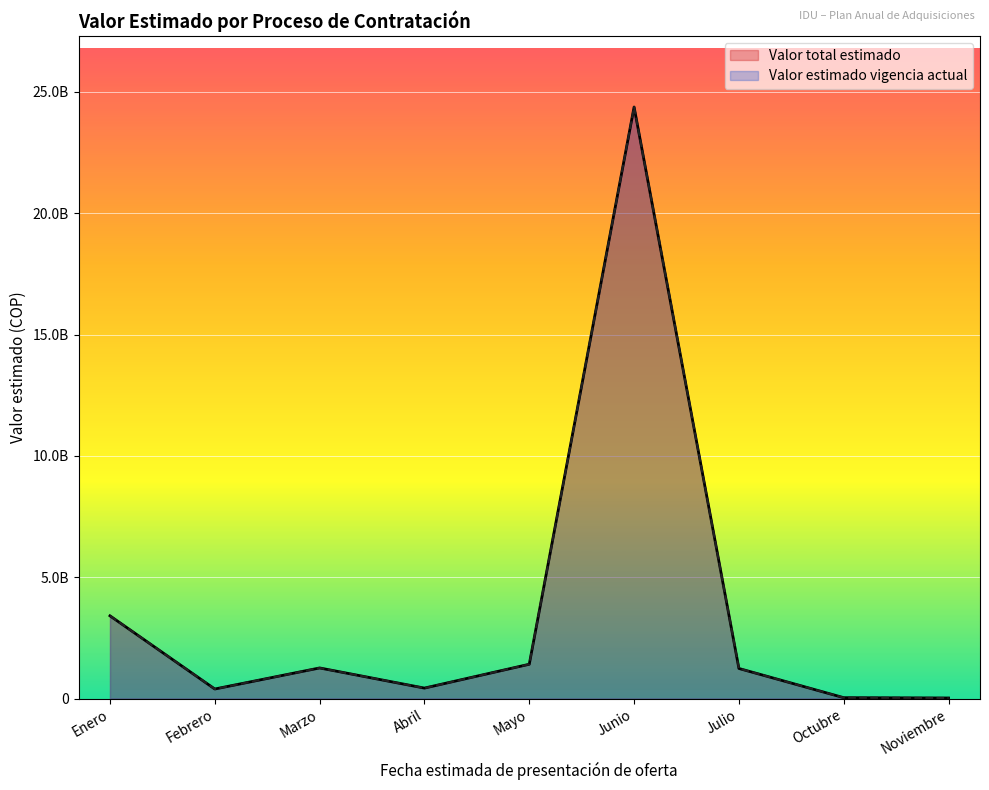

At which label does Valor total estimado reach its peak?

Junio